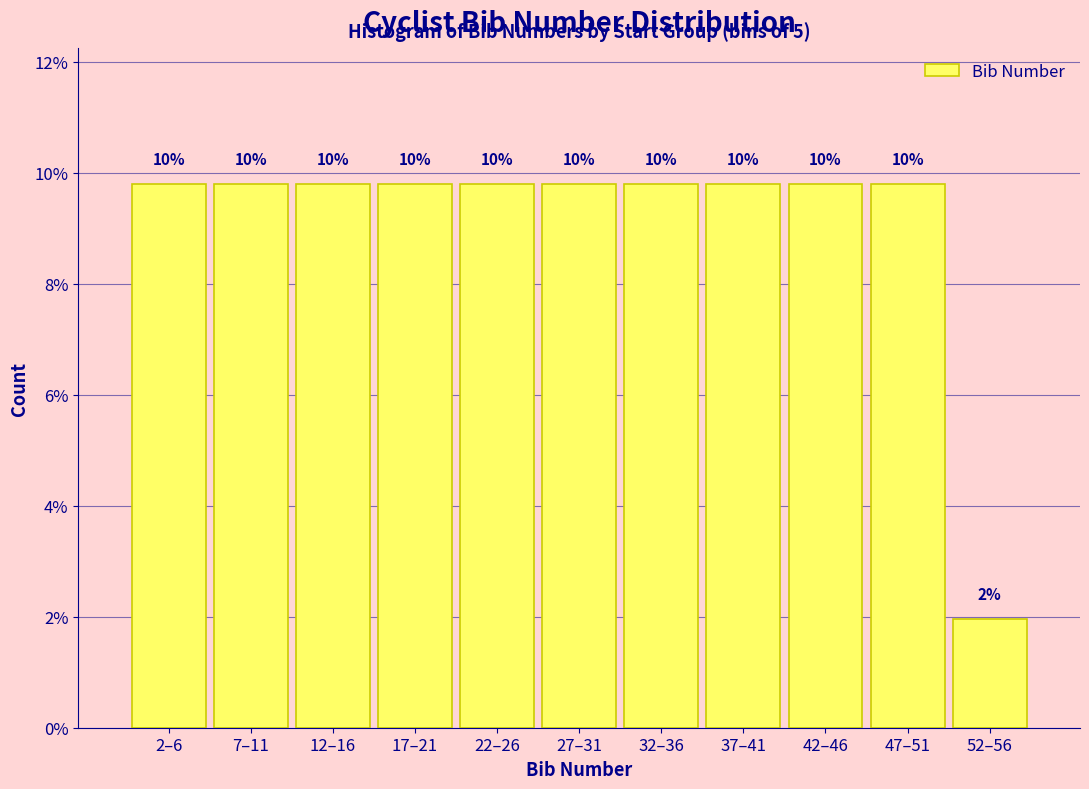

How many bars are there in total?

11